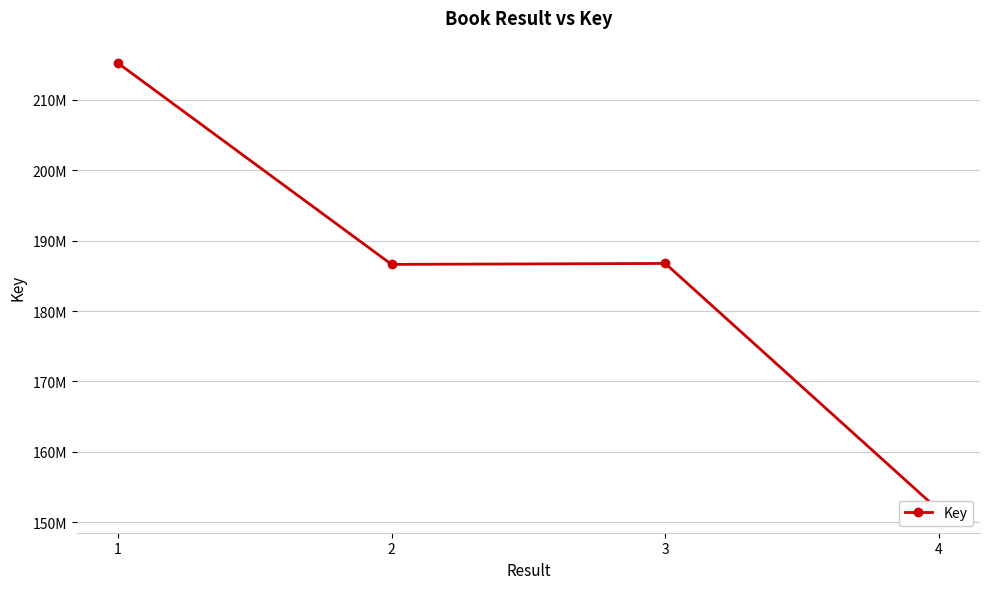

How many lines are shown in the chart?

1